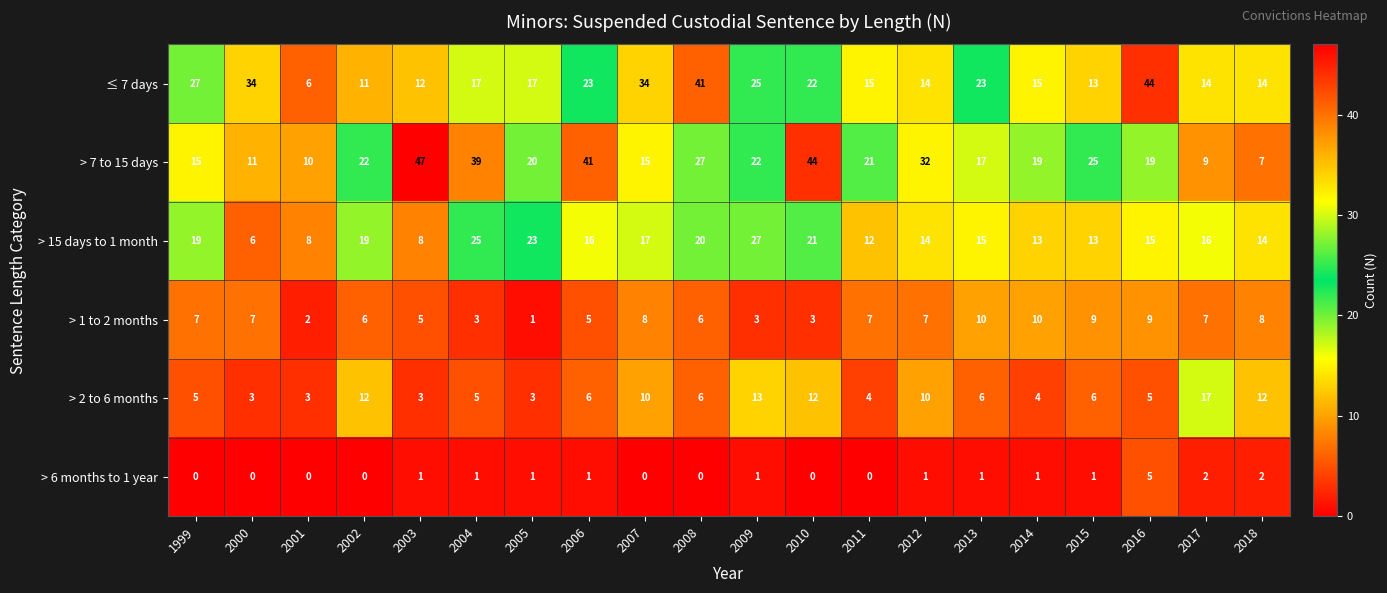

Count the number of categories in the chart.

20